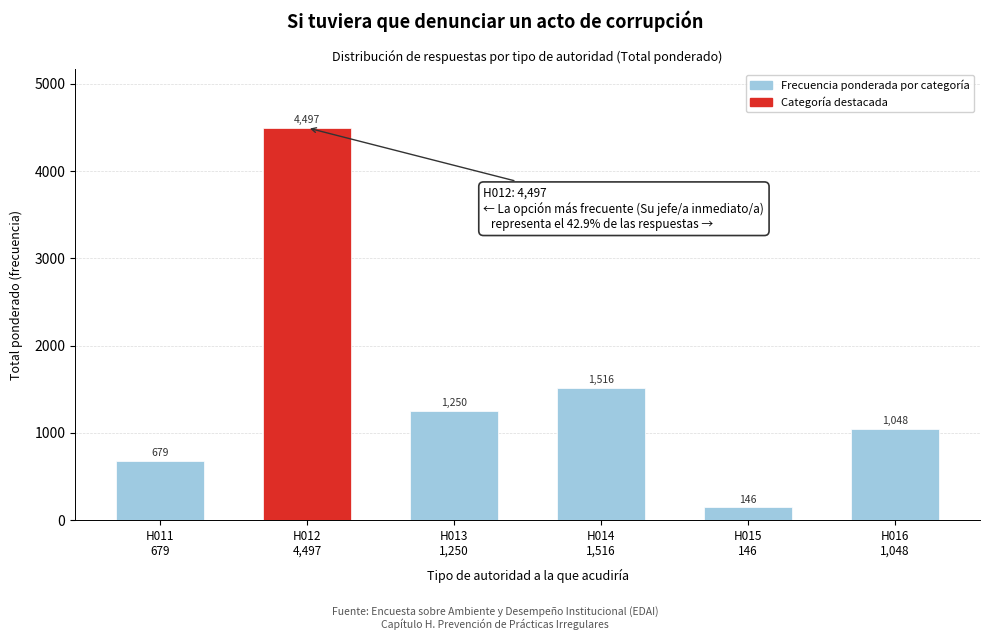

What is the maximum value shown in the chart?

4496.6